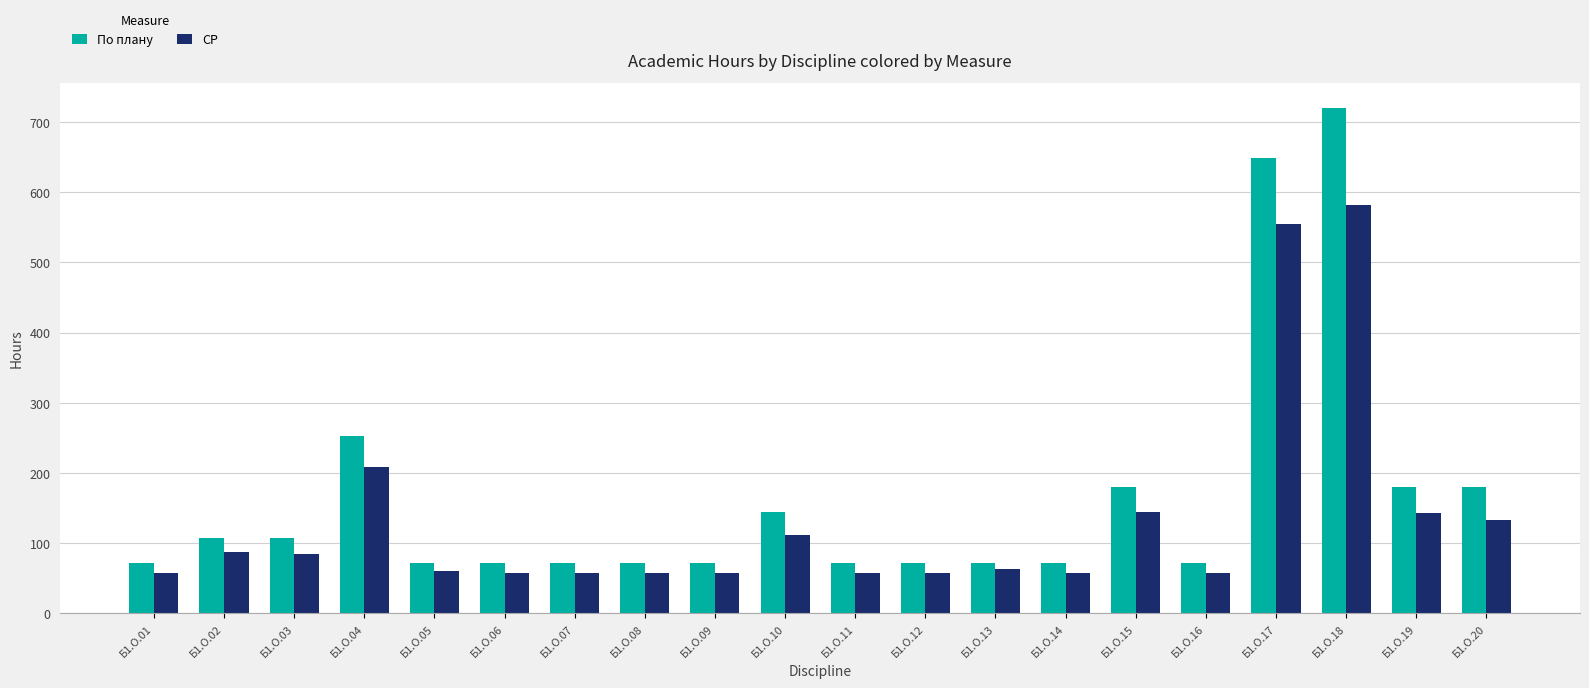

The value of По плану at Б1.О.19 is 70.0. True or false?

False